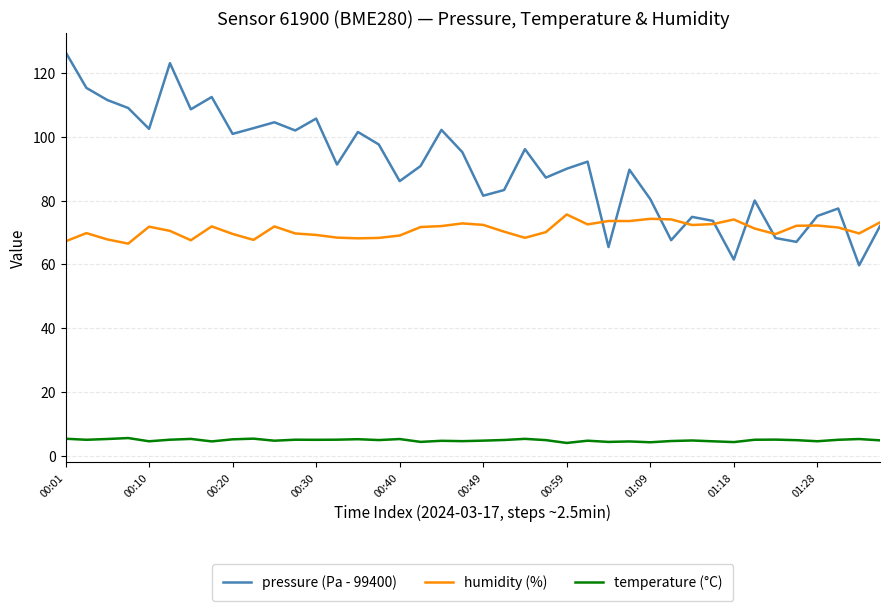

Count the number of categories in the chart.

40